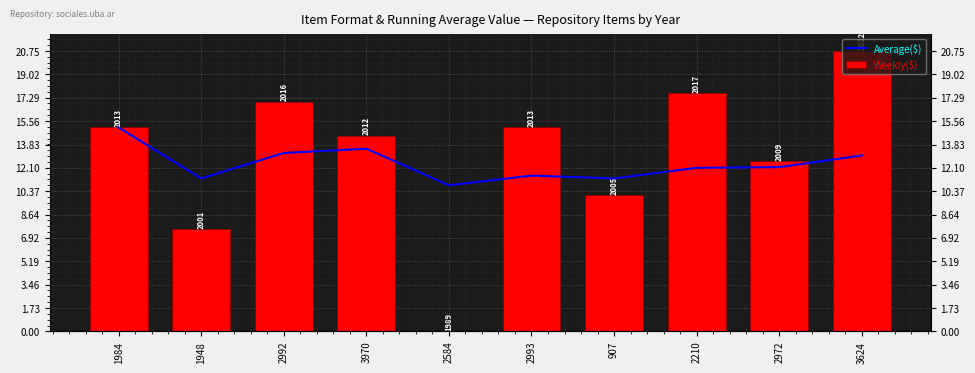

Reading left to right, list all the values displayed in this chart.

Average($): 15.1	11.3	13.2	13.5	10.8	11.5	11.3	12.1	12.2	13.0
Weekly($): 15.1	7.5	17.0	14.5	0.0	15.1	10.1	17.6	12.6	20.8